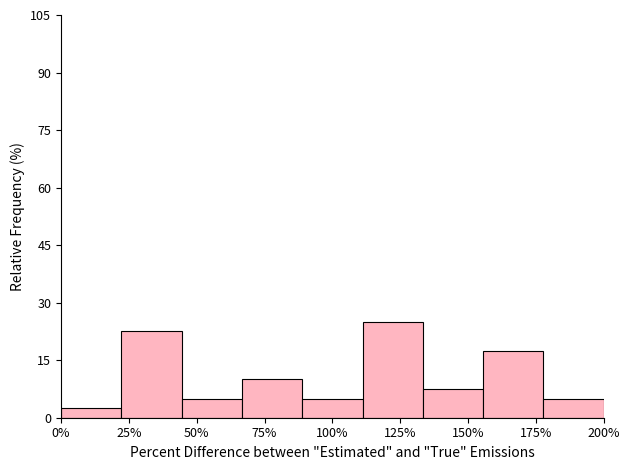

Reading left to right, list every bar in this chart as the range it spans on the x-axis followed by its height. Neither the bar edges nor the heights are printed on the chart, so give them approximately, as read against the axes.

0 to 20: 2
20 to 45: 22
45 to 65: 6
65 to 90: 10
90 to 110: 6
110 to 135: 26
135 to 155: 8
155 to 180: 18
180 to 200: 6